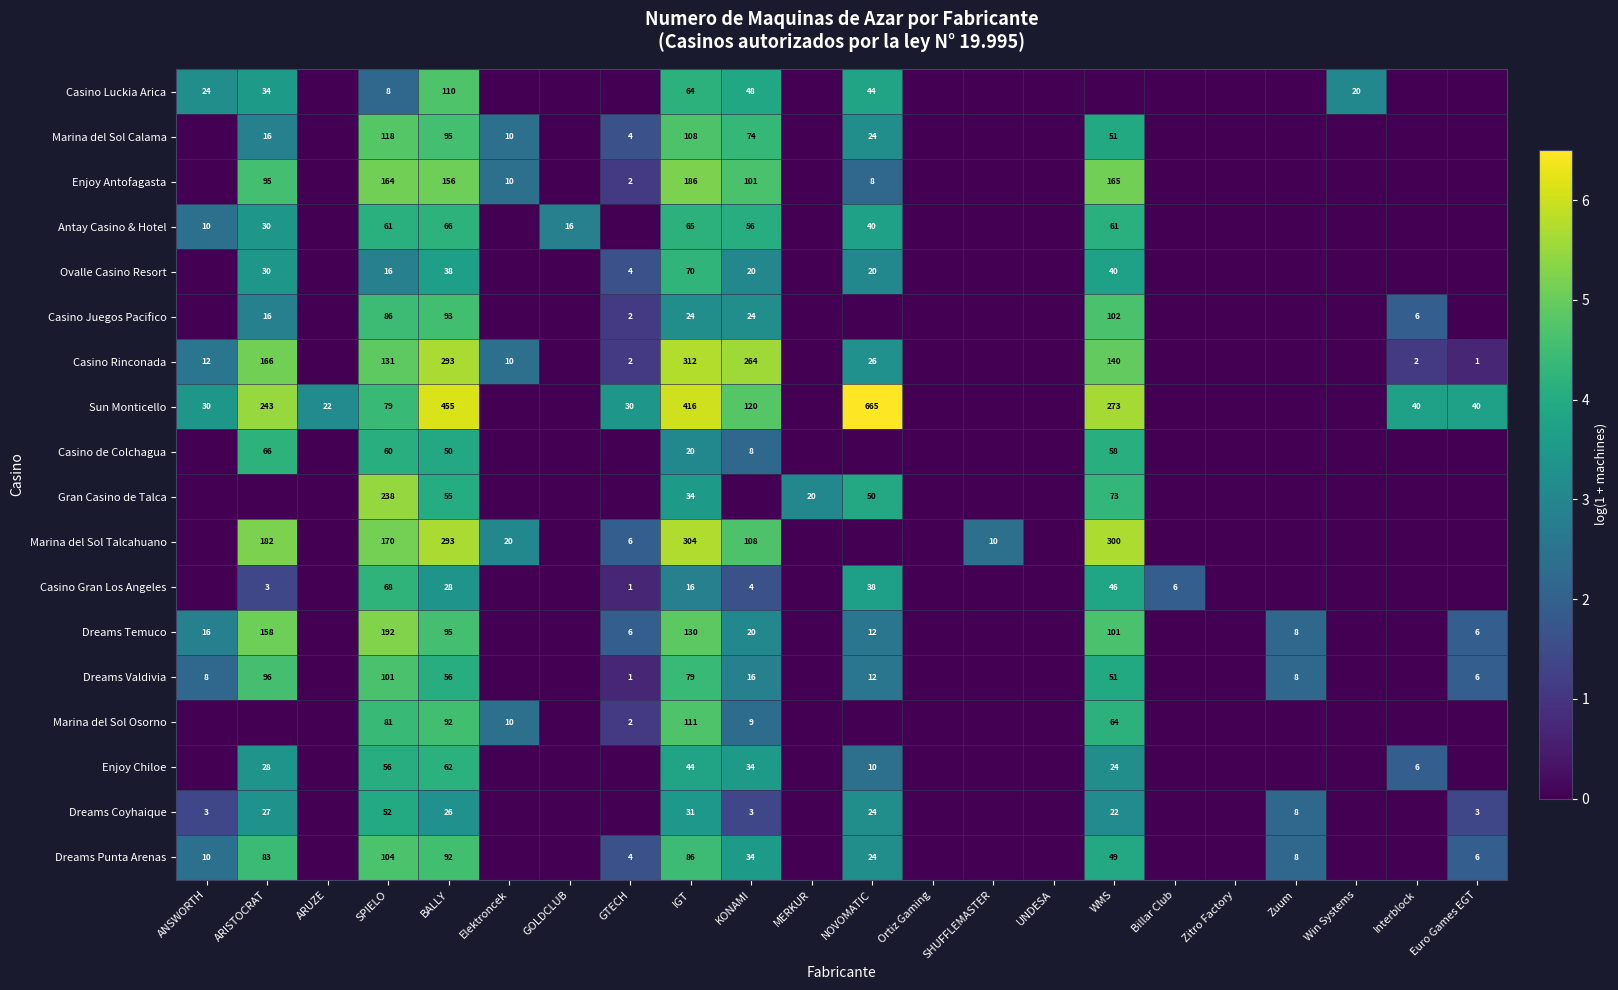

Is it true that Marina del Sol Talcahuano equals 198 at IGT?

False